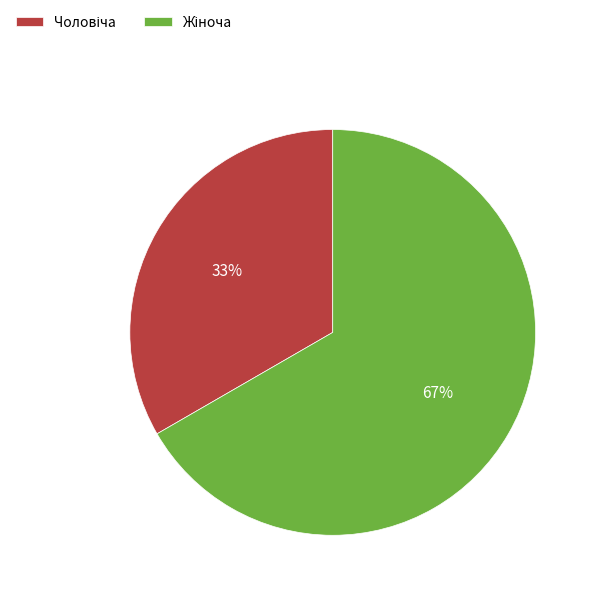

To the nearest percent, what is the average slice percentage?

50%